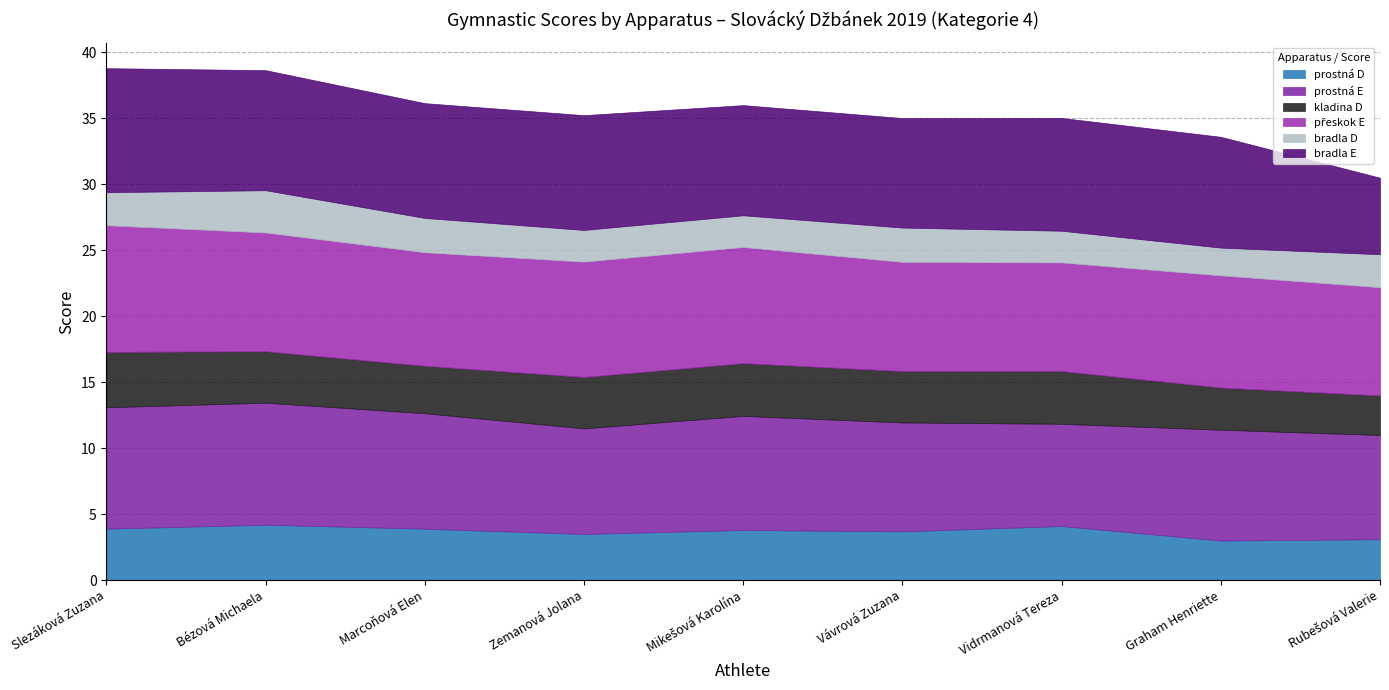

What is the average value of the prostná E series?

8.5